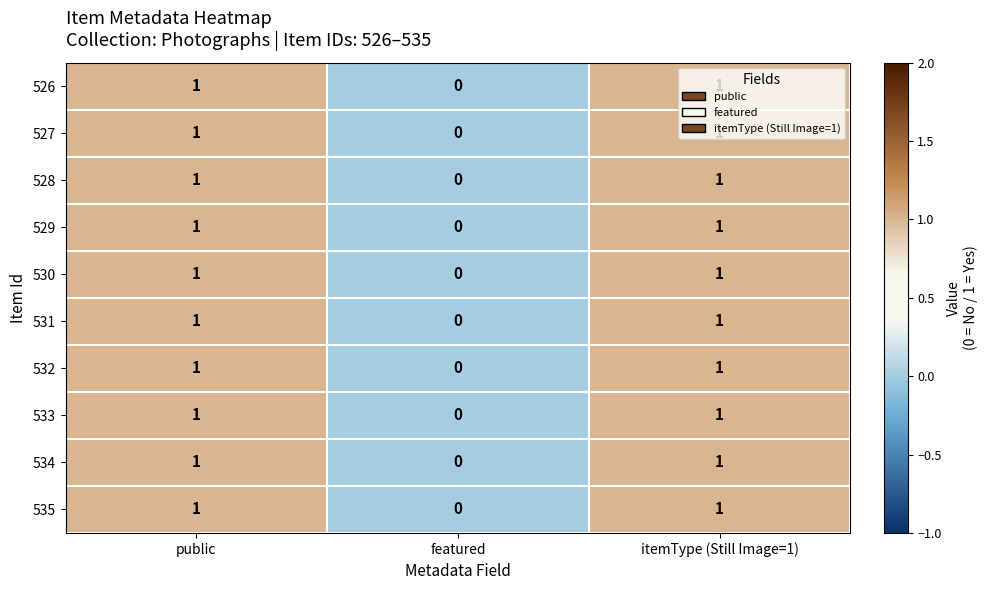

The value of 528 at featured is 0. True or false?

True